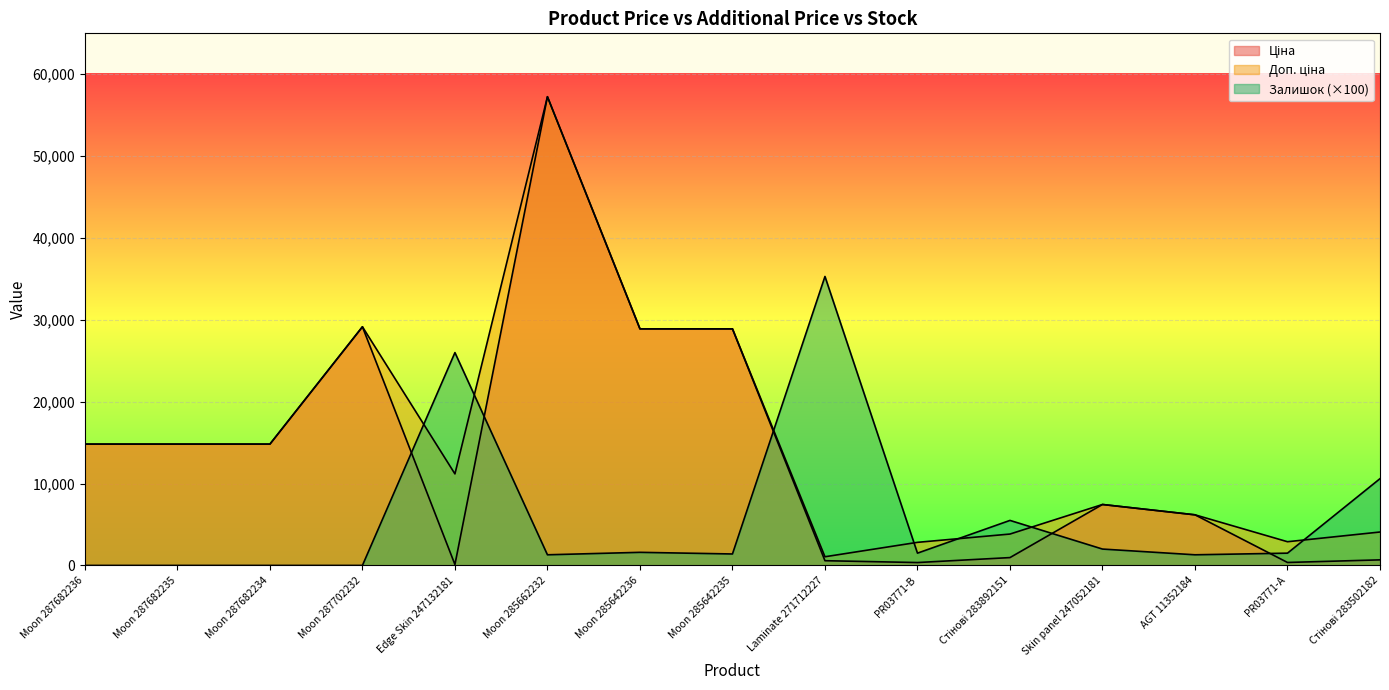

True or false: Доп. ціна and Ціна cross at least once.

False